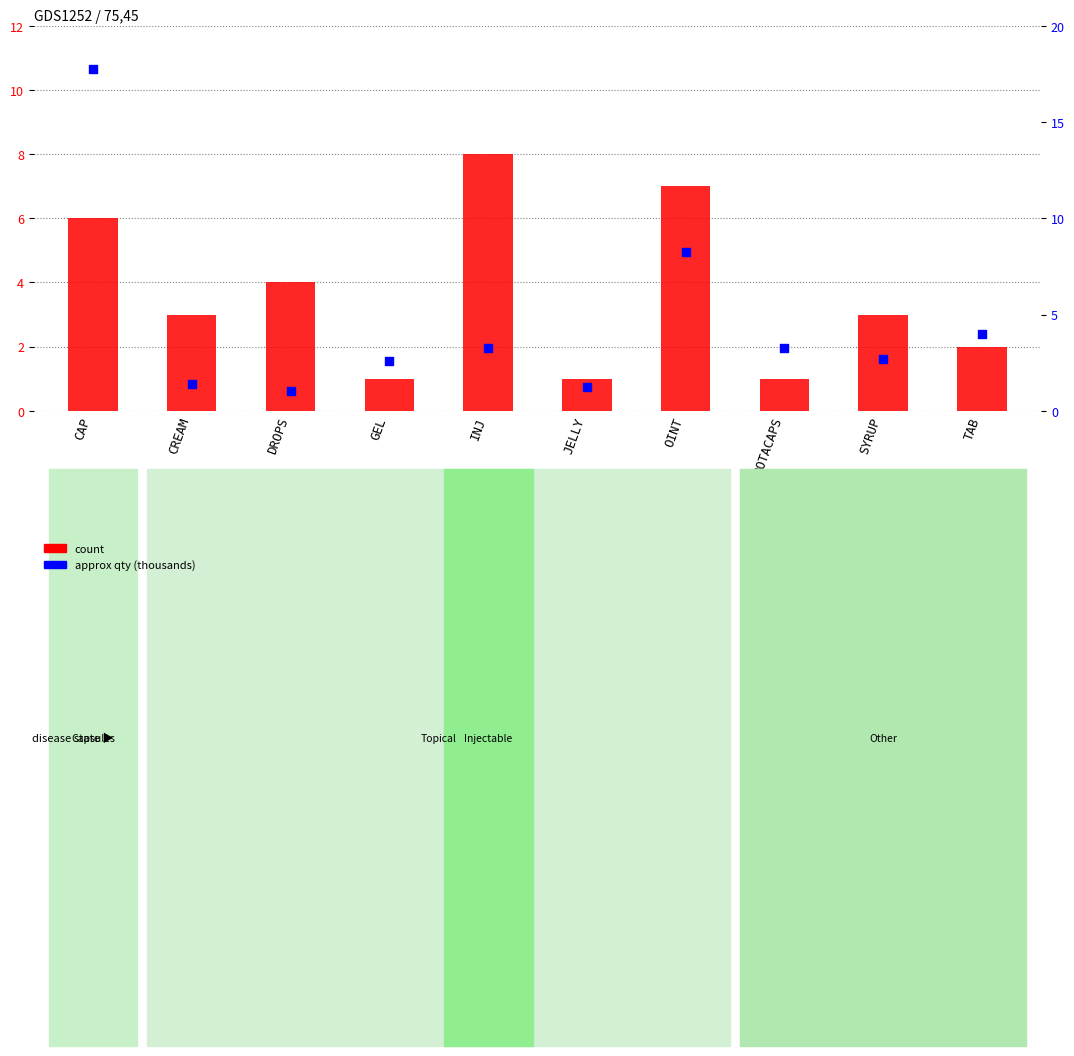

Is the value of count at GEL greater than the value of approx qty (thousands) at INJ?

No